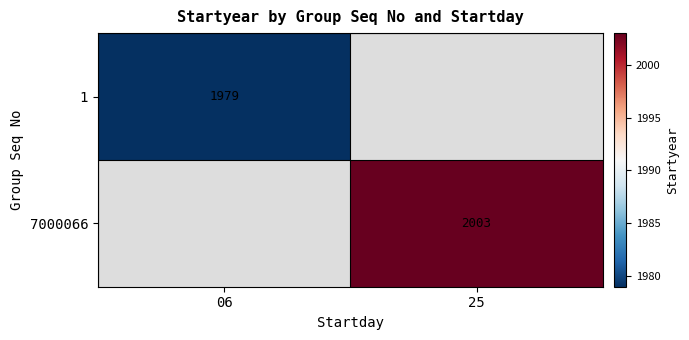

The value of 1 at 06 is 1979. True or false?

True